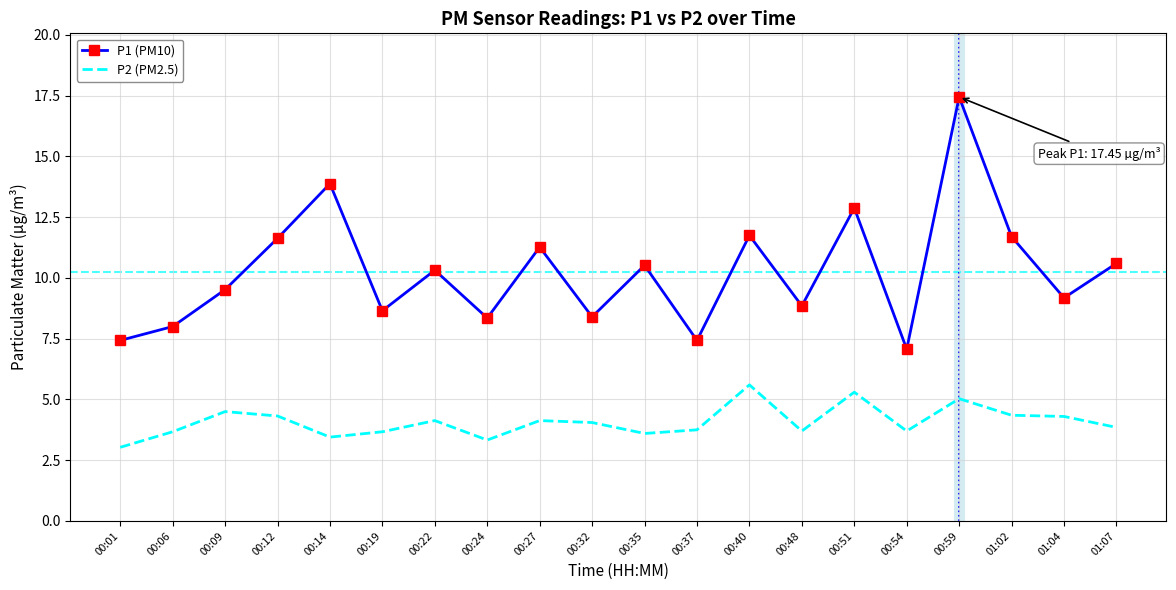

The value of P1 (PM10) at 00:06 is 8.0. True or false?

True